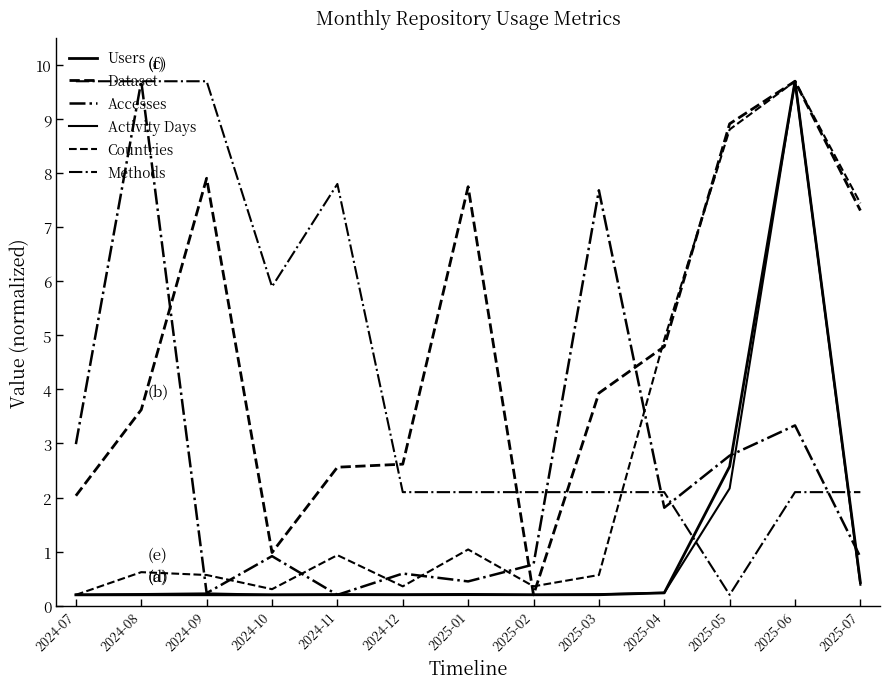

How many distinct data groups are displayed?

6